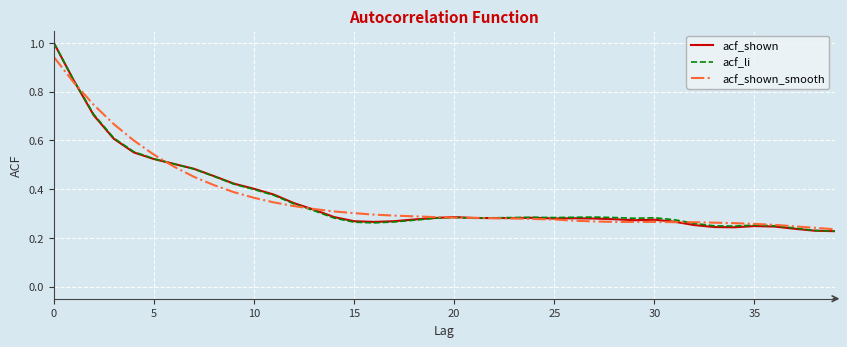

How many acf_shown values are between 0 and 1?

40